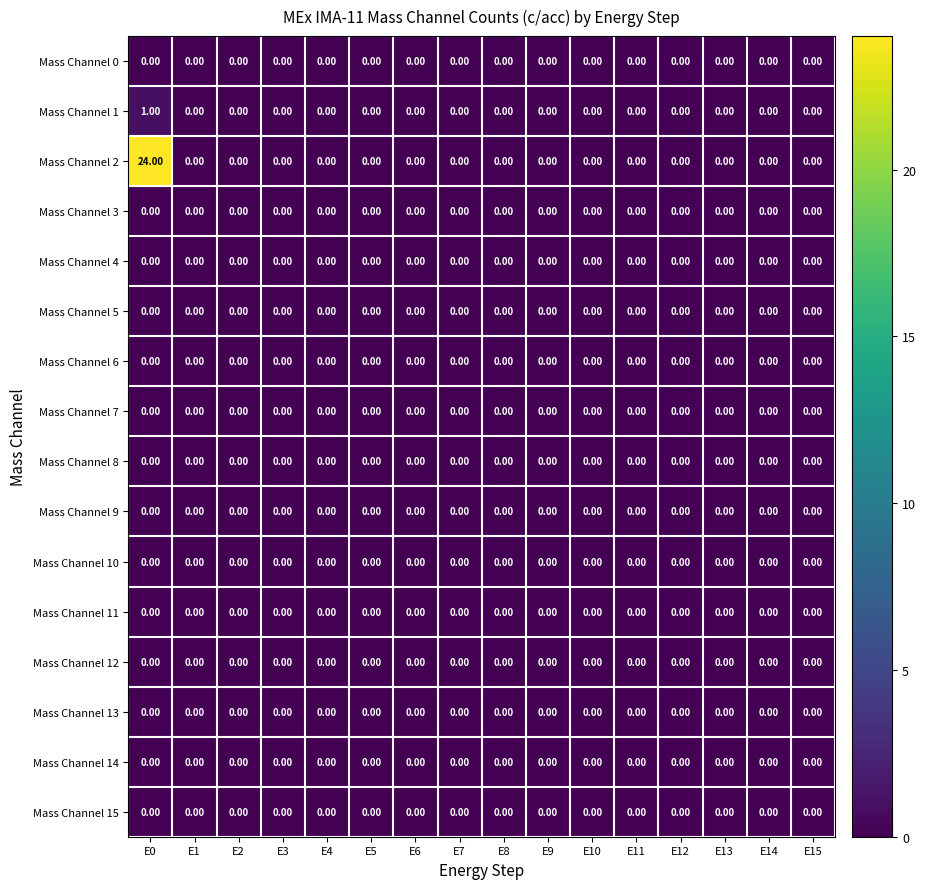

Which series has the widest spread of values?

Mass Channel 2